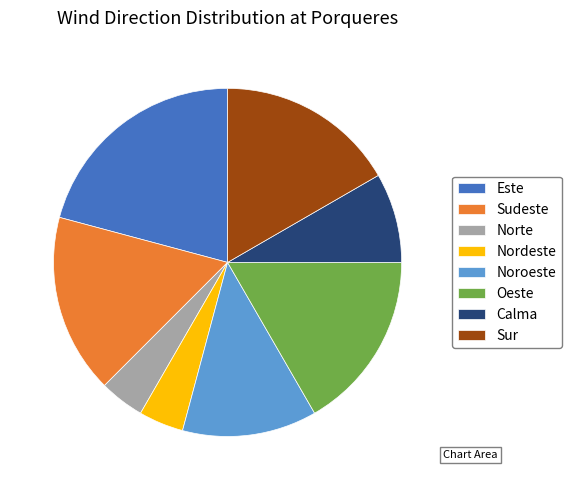

What is the ratio of the value at Nordeste to the value at Norte?

1.0